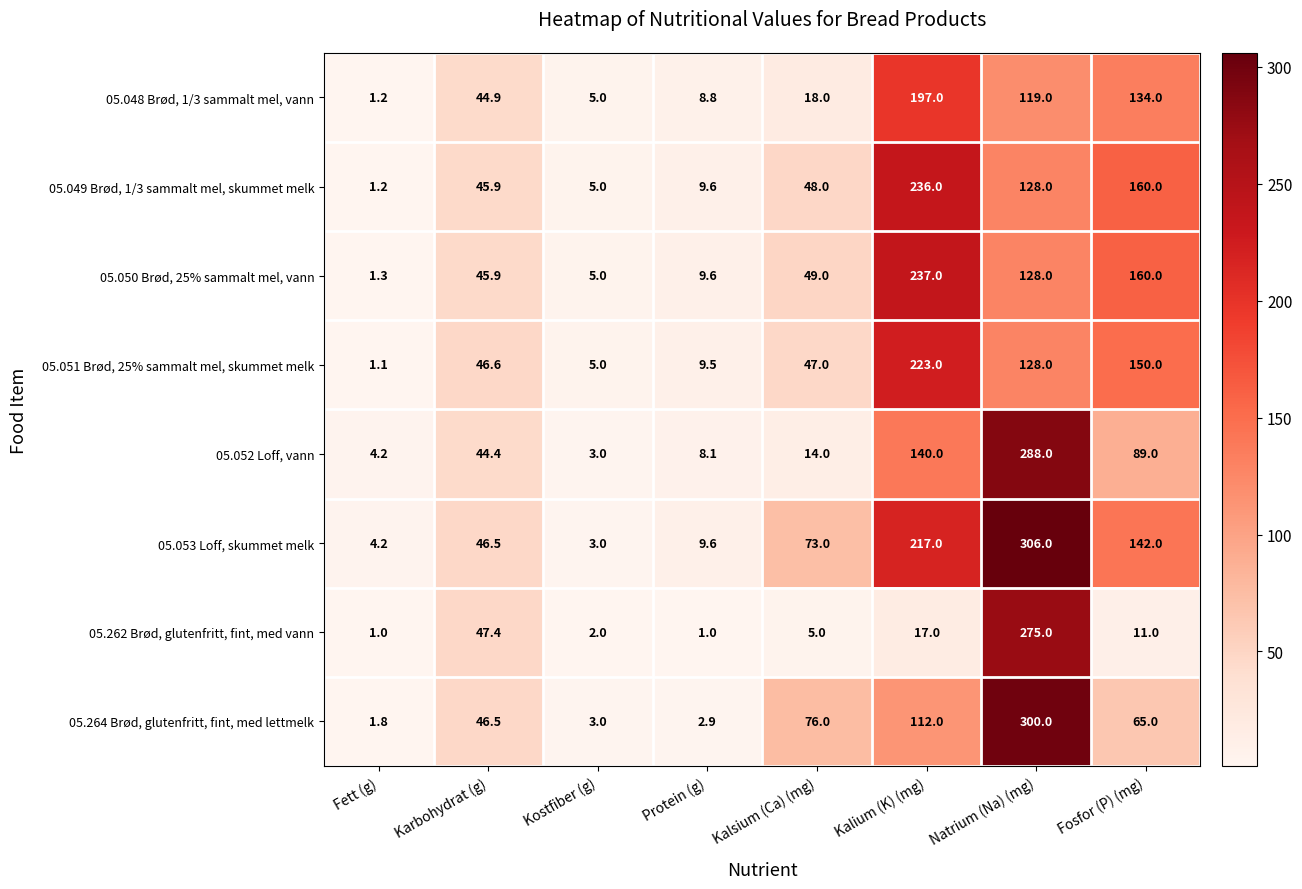

What is the difference between the 05.264 Brød, glutenfritt, fint, med lettmelk values at Kalsium (Ca) (mg) and Protein (g)?

73.1